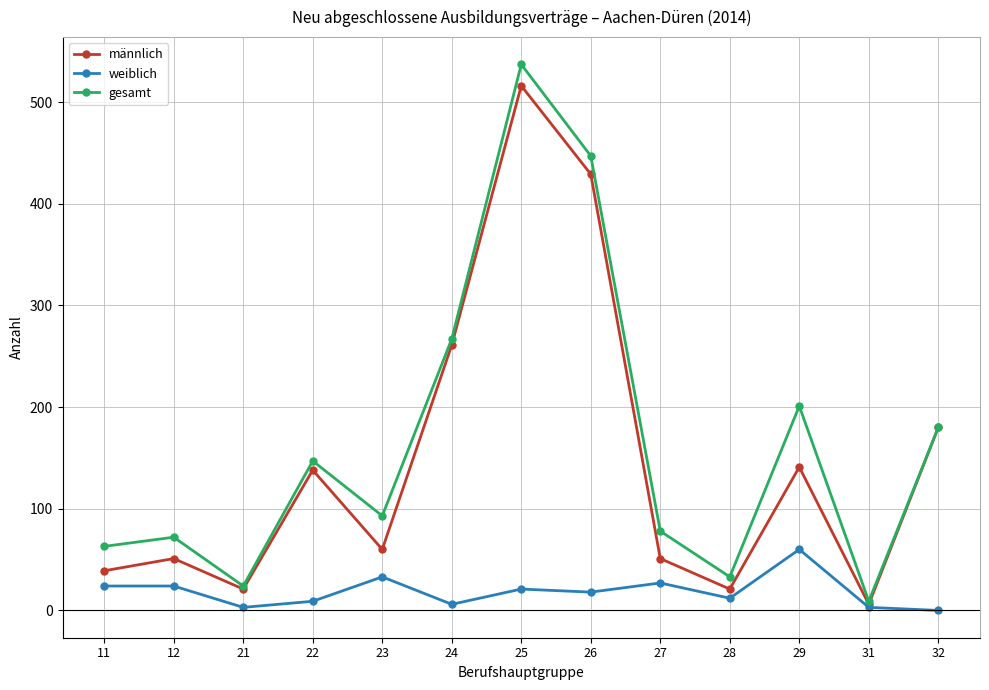

Is this an area chart (filled region under the line)?

No